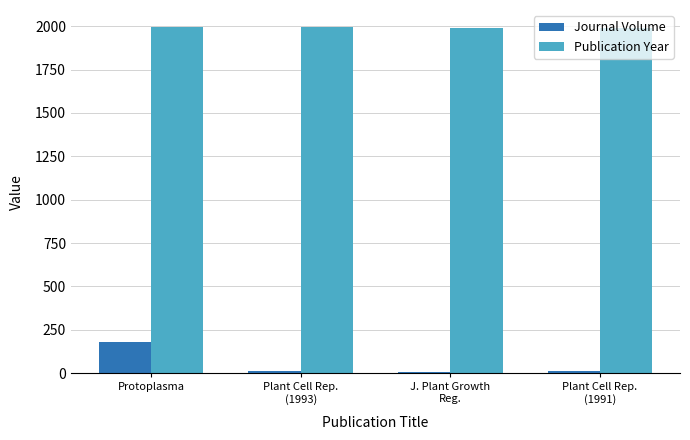

What is the total value across all series at Plant Cell Rep.
(1993)?

2005